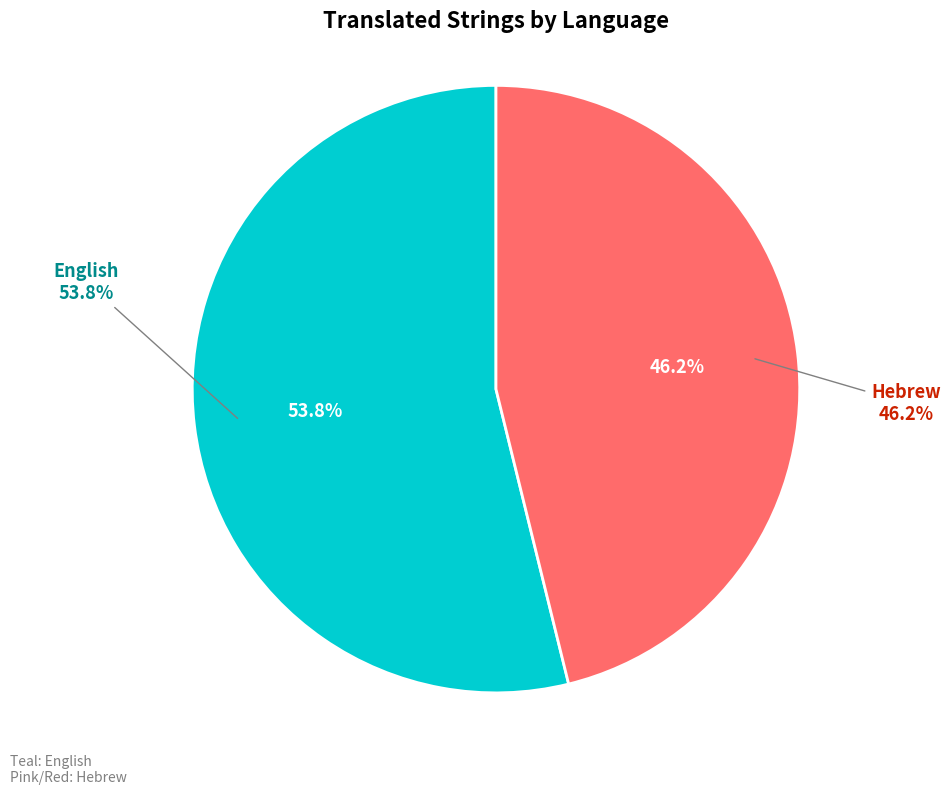

To the nearest percent, what is the difference between the English and Hebrew slice percentages?

8%